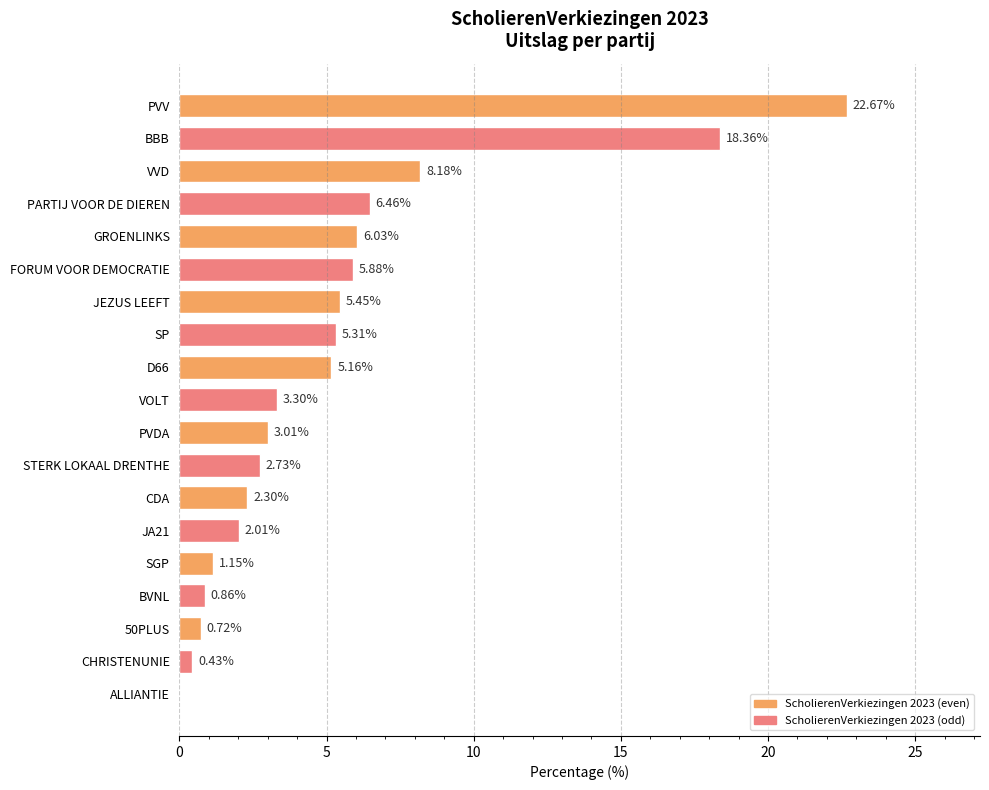

What is the sum of the values at CDA and JEZUS LEEFT?

7.8